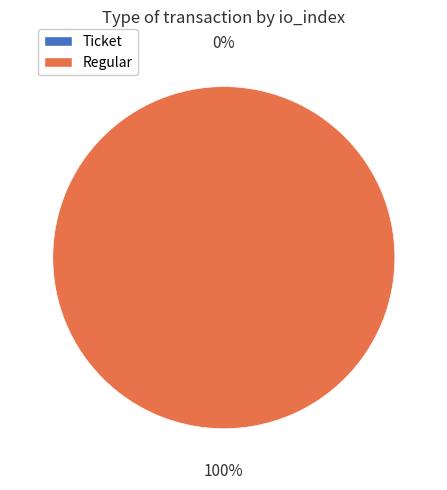

To the nearest percent, what is the combined percentage of Ticket (index 0) and Regular (index 8)?

100%